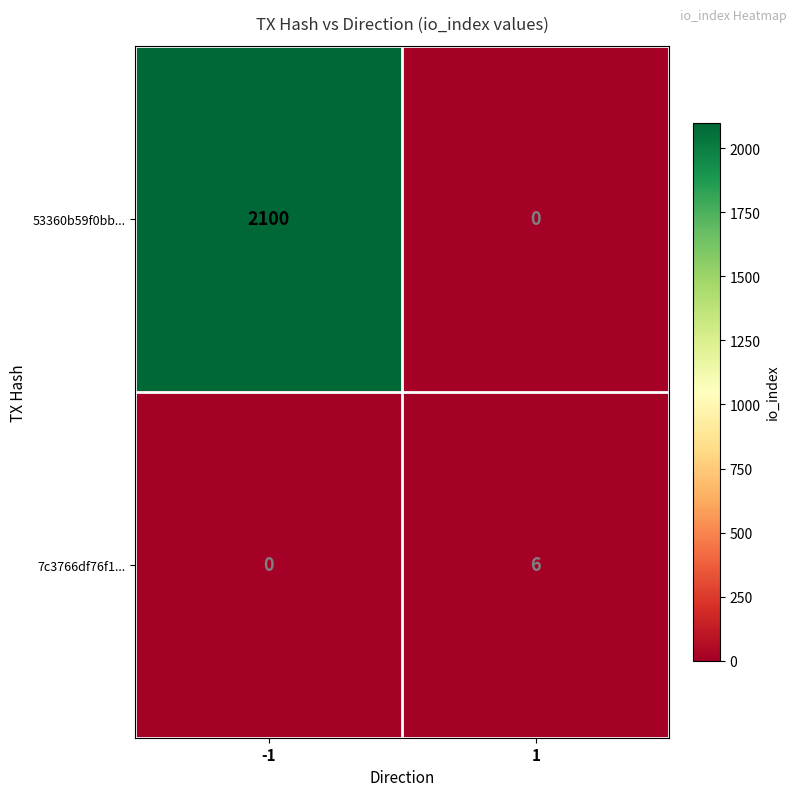

What is the spread (max minus min) of values at -1?

2100